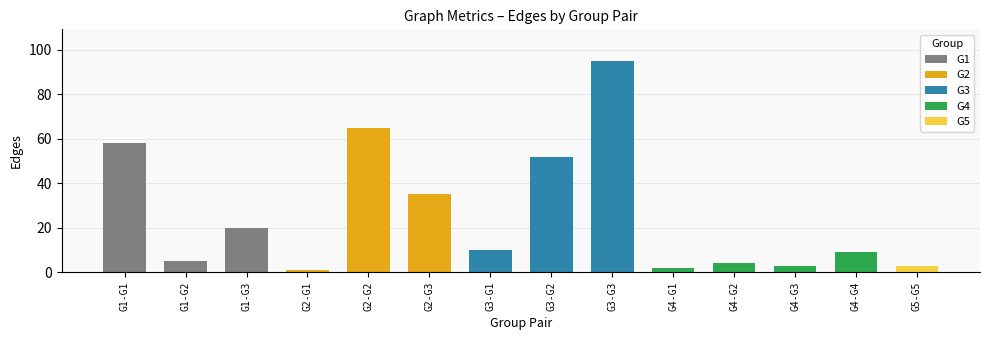

List the labels in order of G1 value, smallest first.

G4-G4, G5-G5, G2-G1, G4-G1, G4-G3, G4-G2, G1-G2, G3-G1, G1-G3, G2-G3, G3-G2, G1-G1, G2-G2, G3-G3